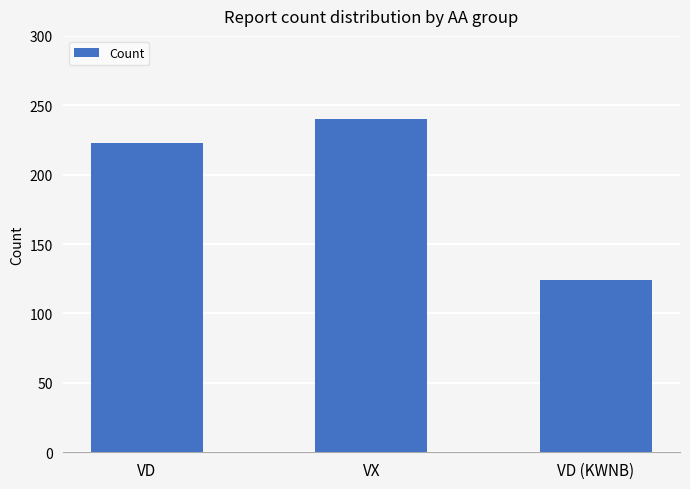

What value does the data have at VD (KWNB), to the nearest 5?

125